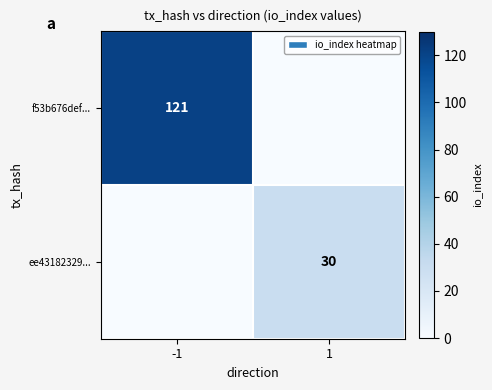

What is the total value across all series at -1?

121